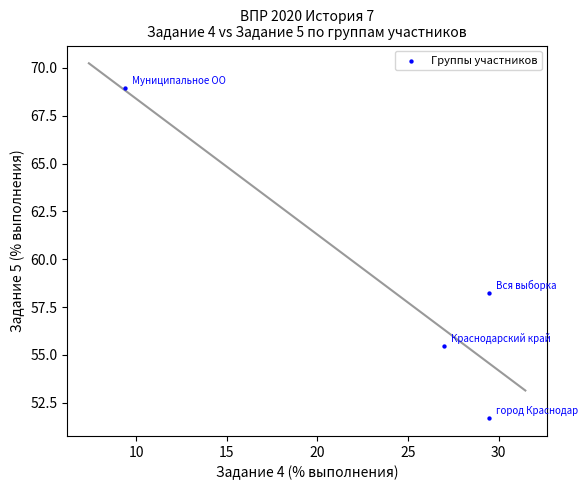

What Y value in the scatter plot is closest to 60?

58.2